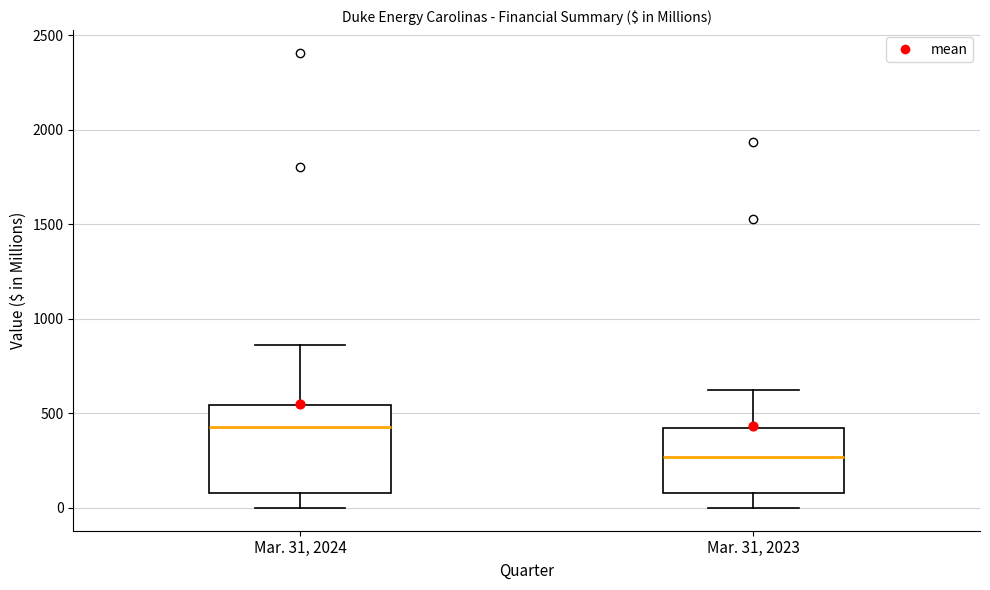

Reading left to right, transcribe this box plot: for each box, give where its median line is, the range the box spans, and where its two whiskers end, as read against the y-axis. The values are not printed on the chart, so give them approximately, as read against the axis.

Mar. 31, 2024: median 450, box 100 to 550, whiskers 0 to 850
Mar. 31, 2023: median 250, box 100 to 400, whiskers 0 to 600